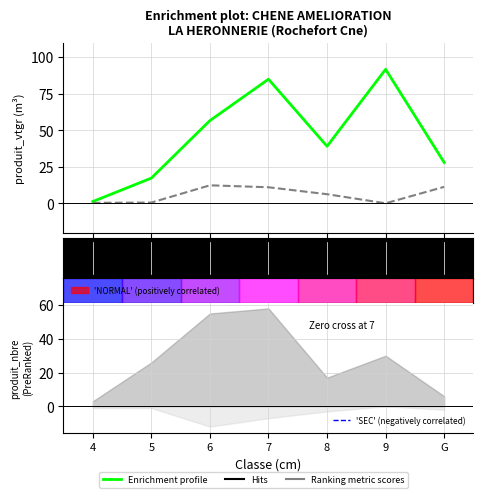

Rank the categories by NORMAL vtgr value from lowest to highest.

4, 5, G, 8, 6, 7, 9